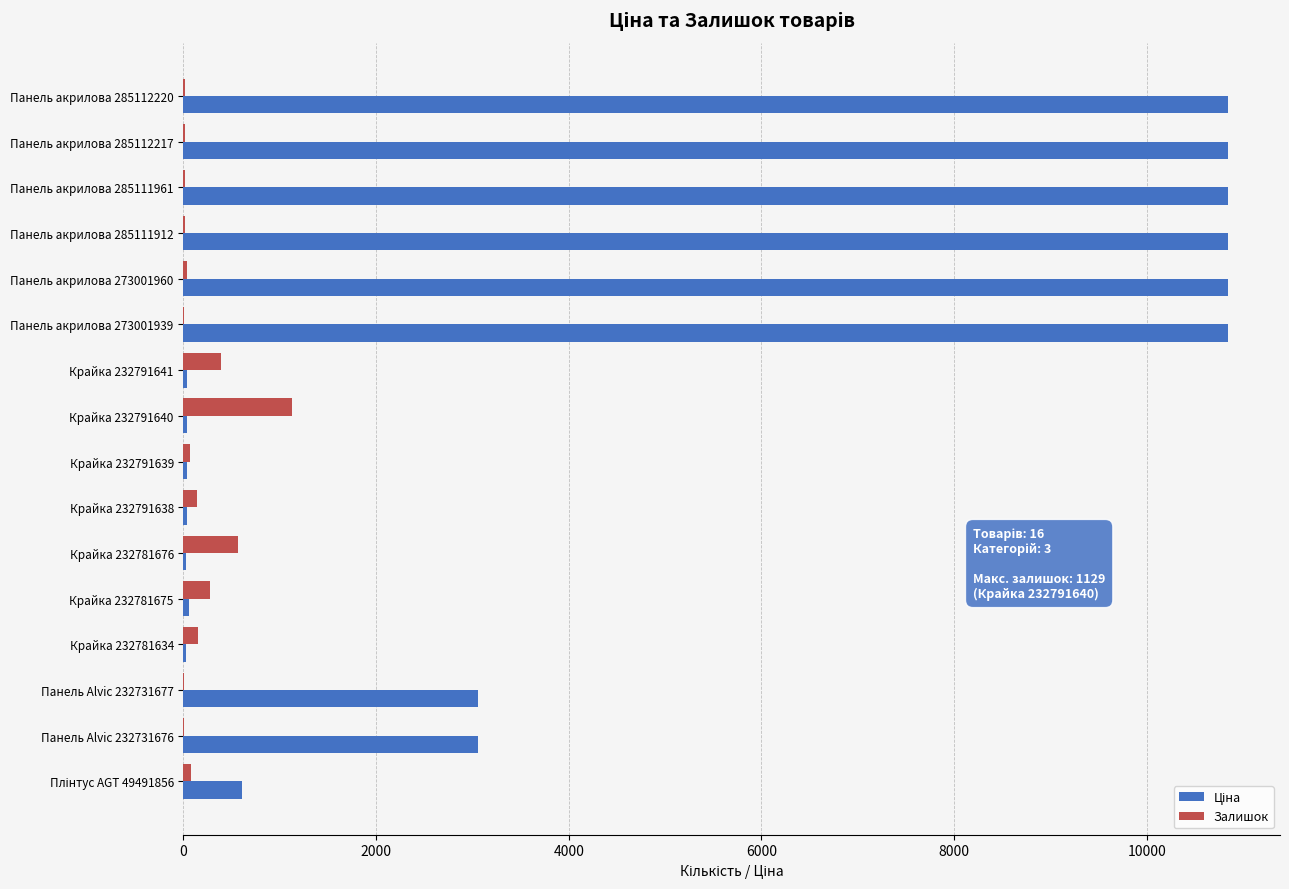

What is the sum of all Залишок values?

2926.0